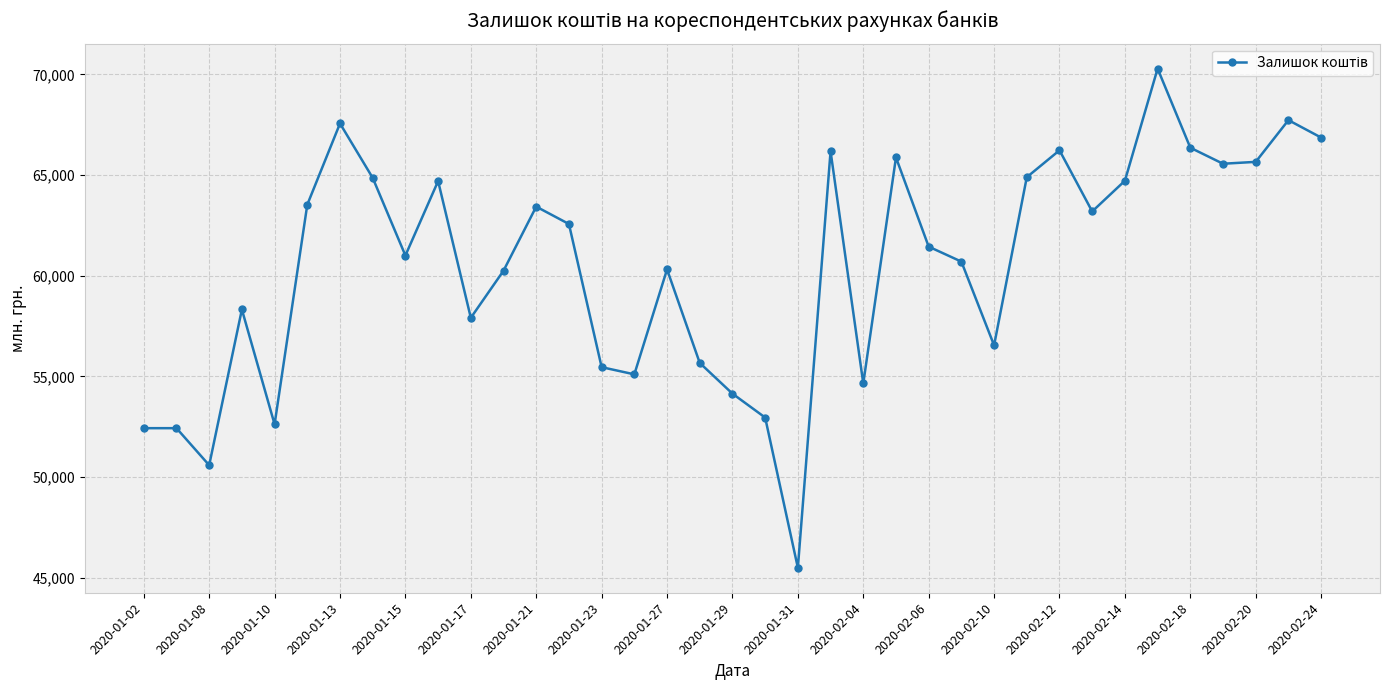

True or false: there are more than 2 points higher than both neighbors.

True